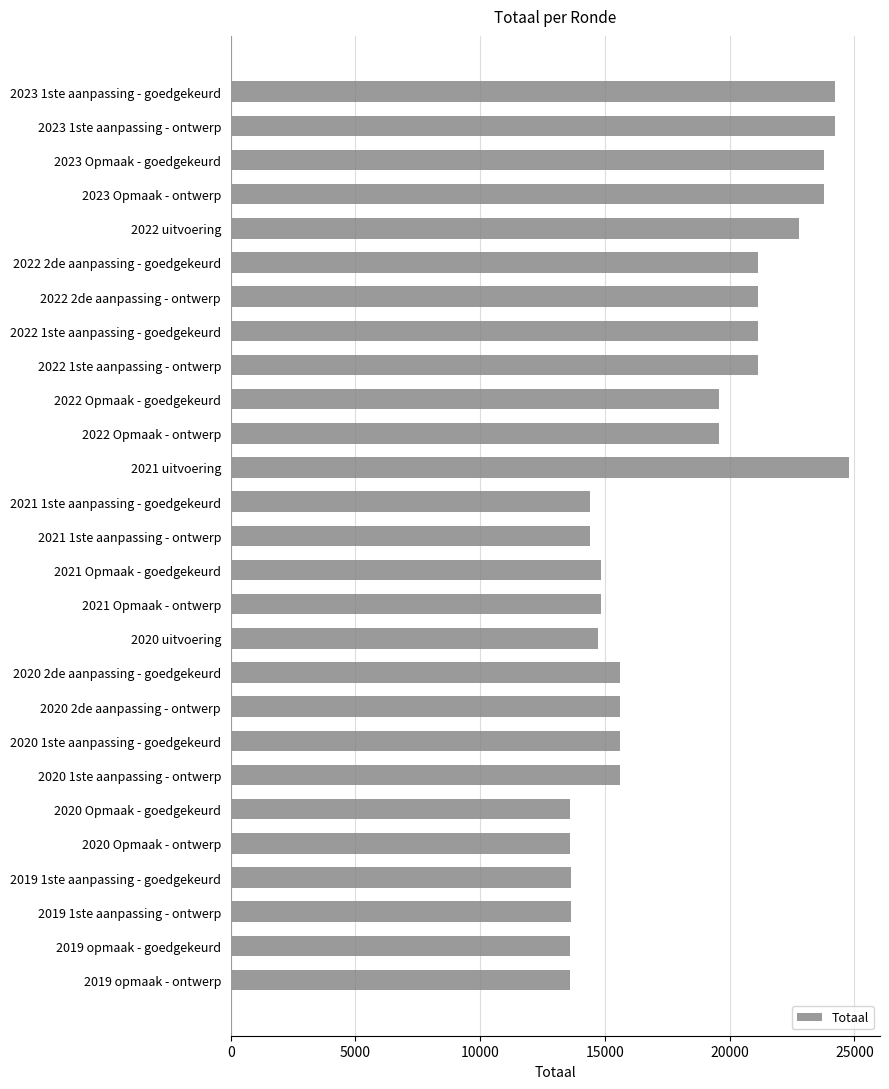

Is it true that the value at 2020 2de aanpassing - ontwerp is 4648?

False